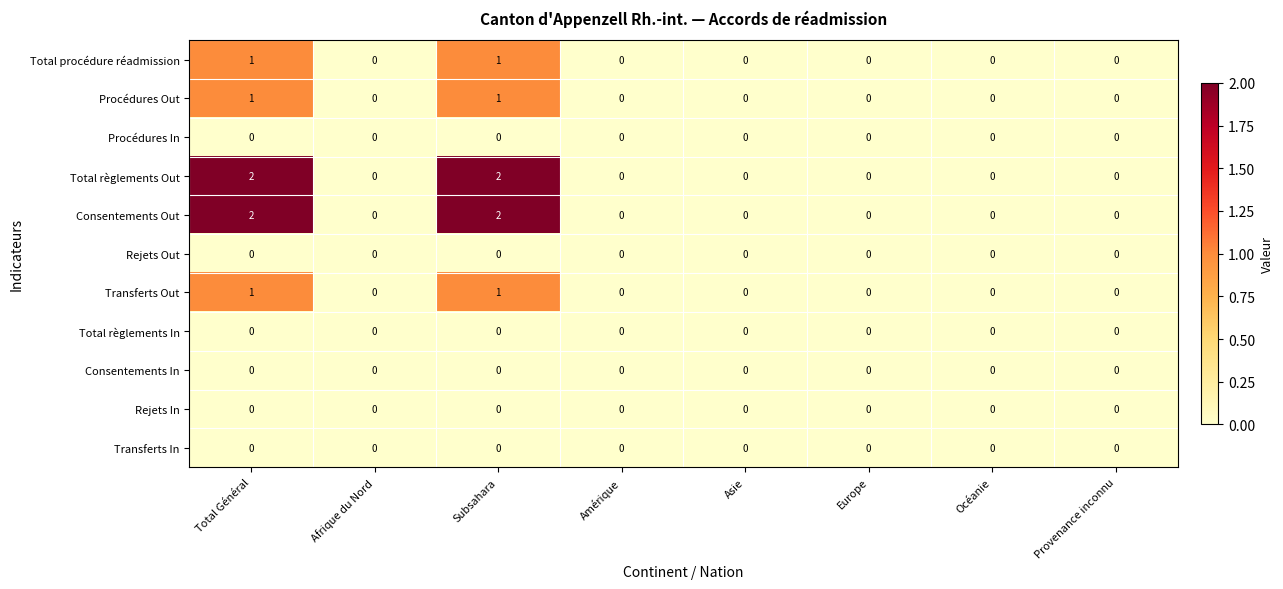

True or false: Transferts In has a value of 0 at Total Général.

True